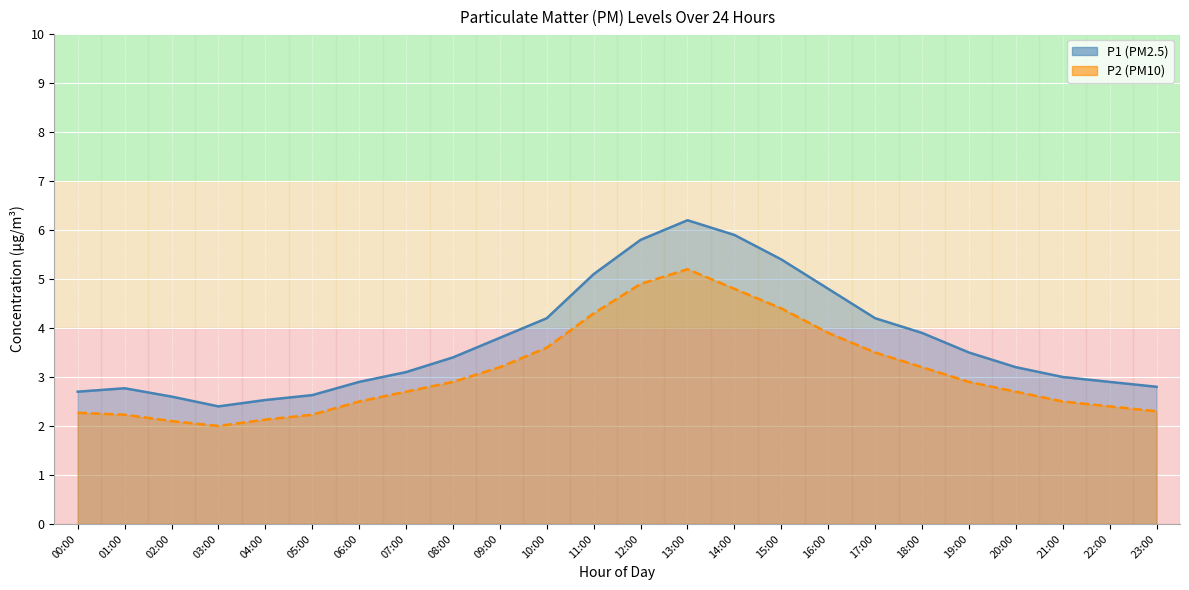

List the series in order of their overall mean, lowest first.

P2, P1